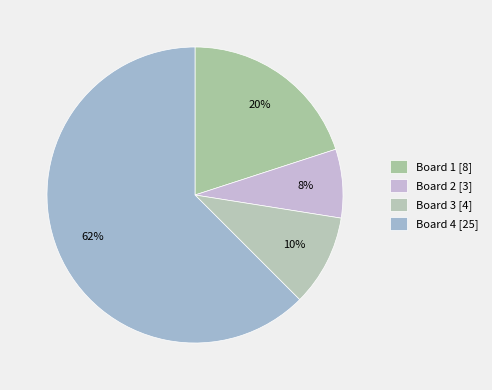

What percentage do Board 1 and Board 2 together represent?

27.5%